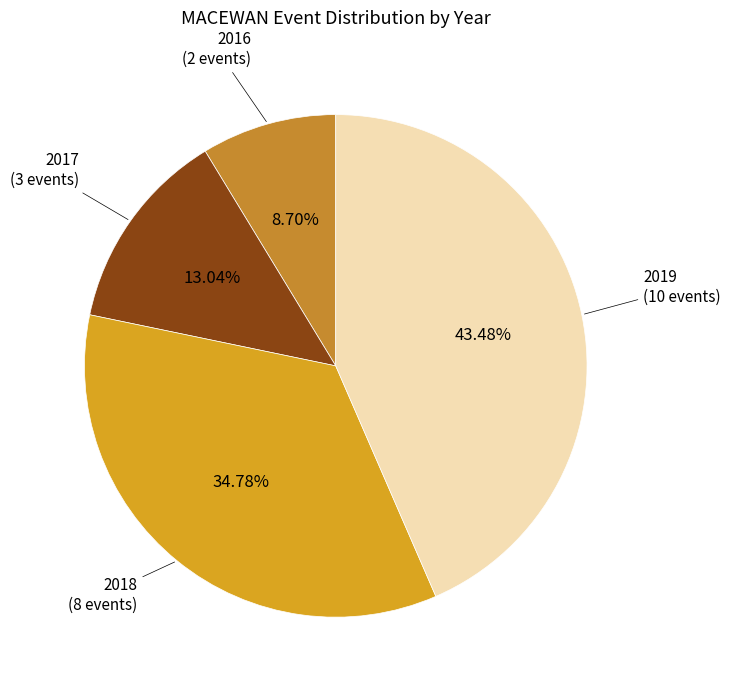

Is there any slice that represents more than half of the pie?

No